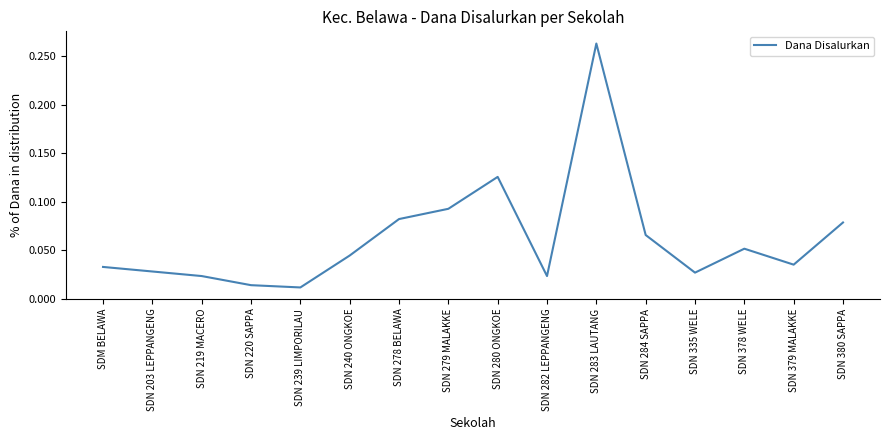

The chart shows a value of 0.1 at SDN 240 ONGKOE. True or false?

False